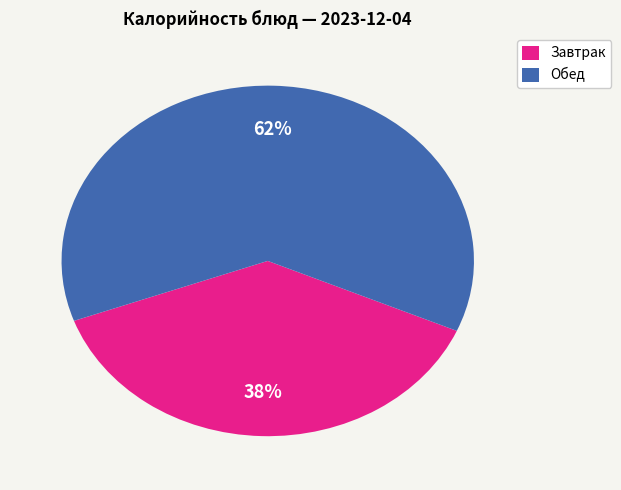

To the nearest percent, what is the difference between the largest and smallest slice percentages?

24%